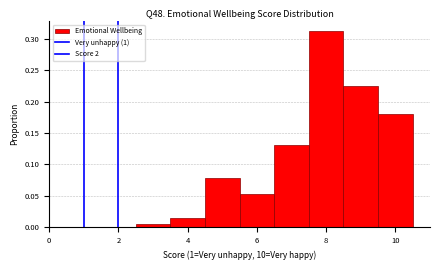

Over which range of the x-axis is the bar tallest?

7.5 to 8.5